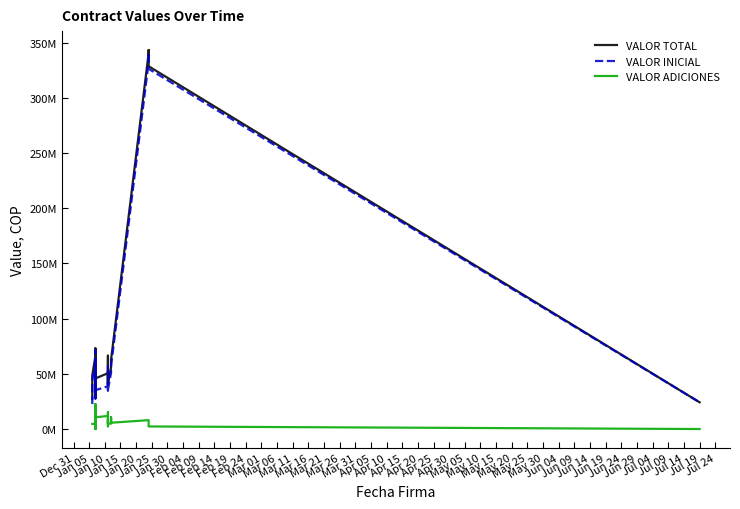

Does the chart have visible grid lines?

No